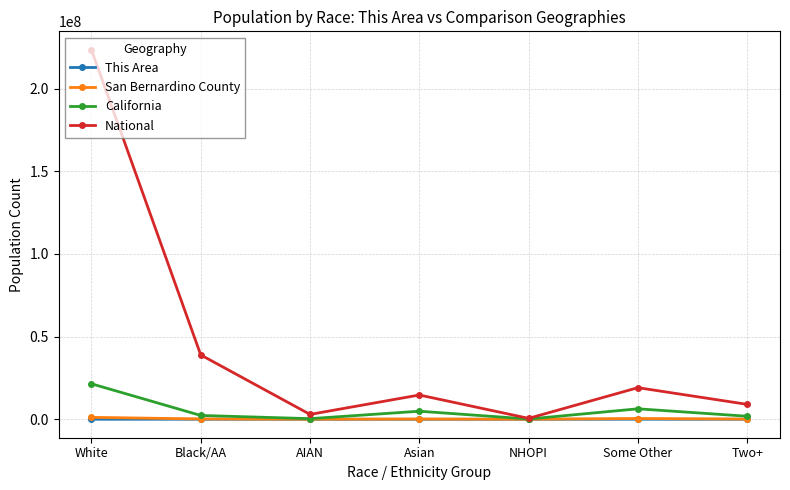

What is the difference between the maximum and minimum values in the This Area series?

3807